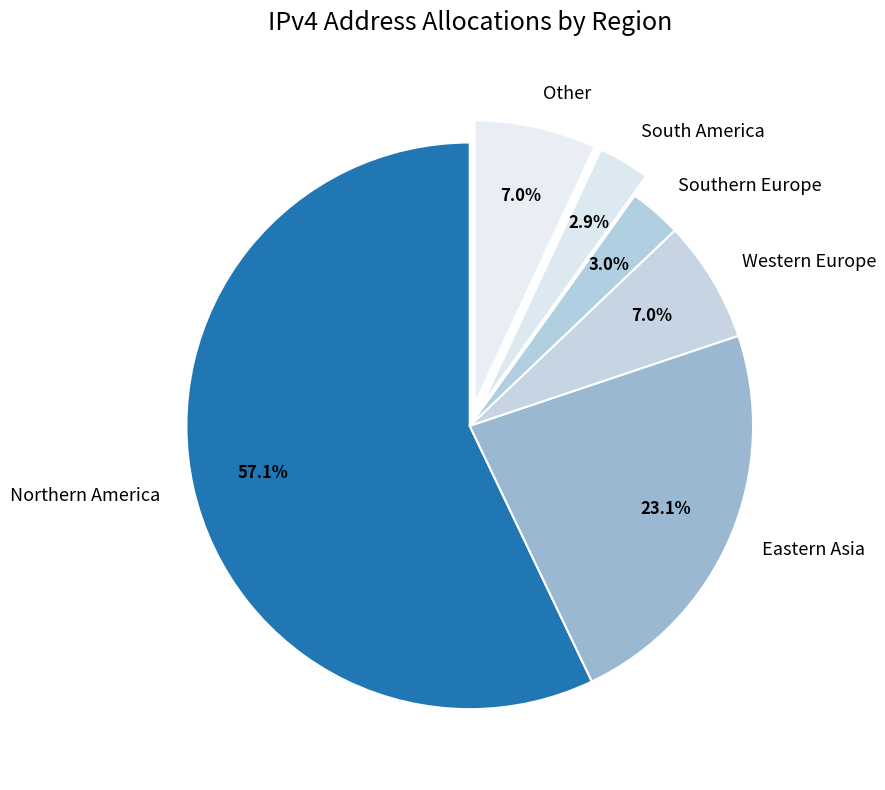

Which category has the biggest portion of the pie?

Northern America